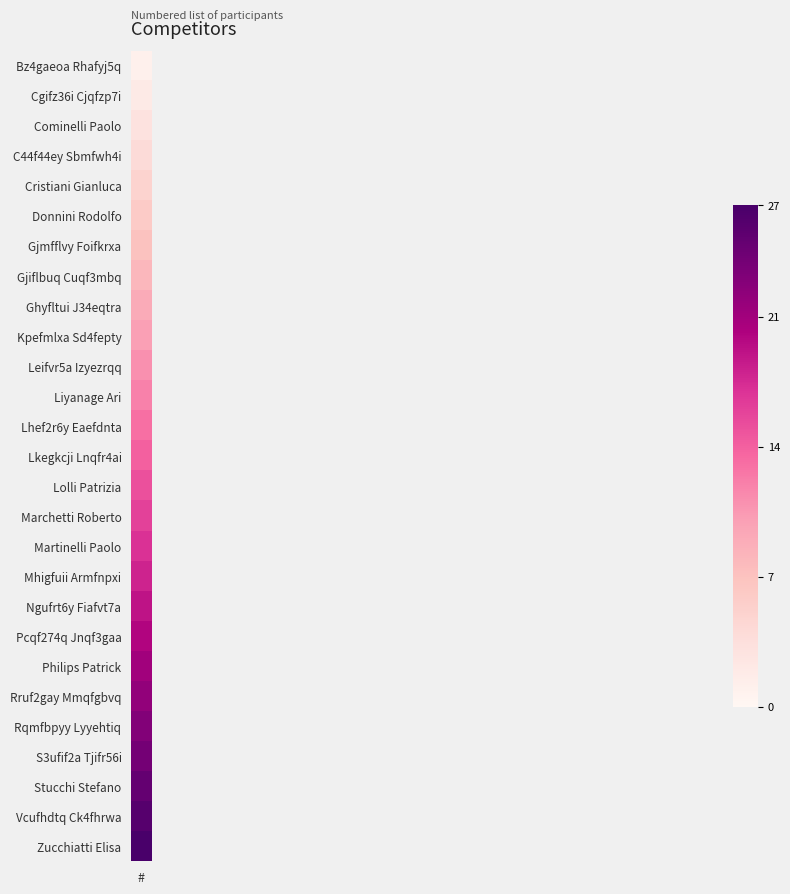

What is the difference between the values at Ngufrt6y Fiafvt7a and Vcufhdtq Ck4fhrwa?

7